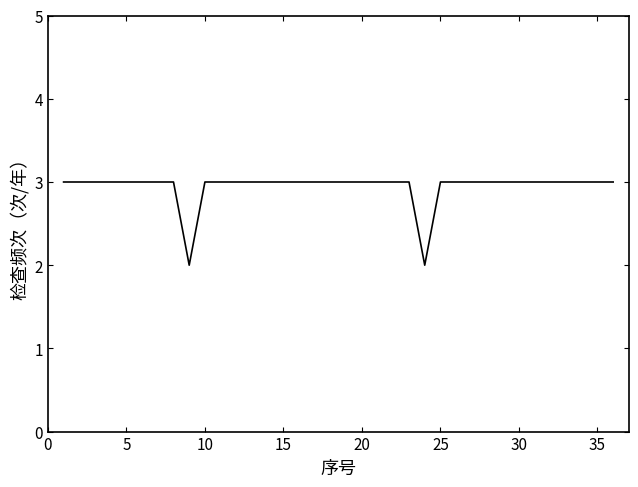

What is the sum of all values?

106